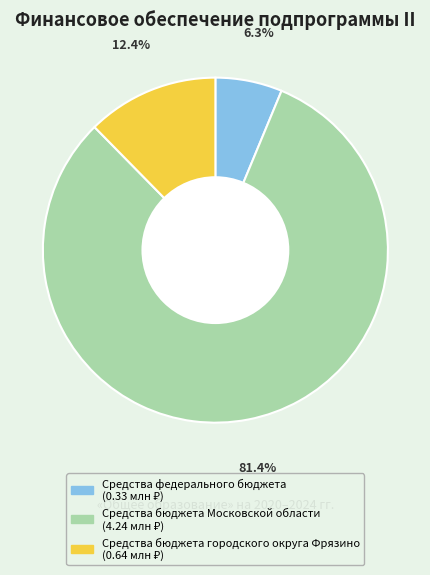

Which category has the biggest portion of the pie?

Средства бюджета Московской области